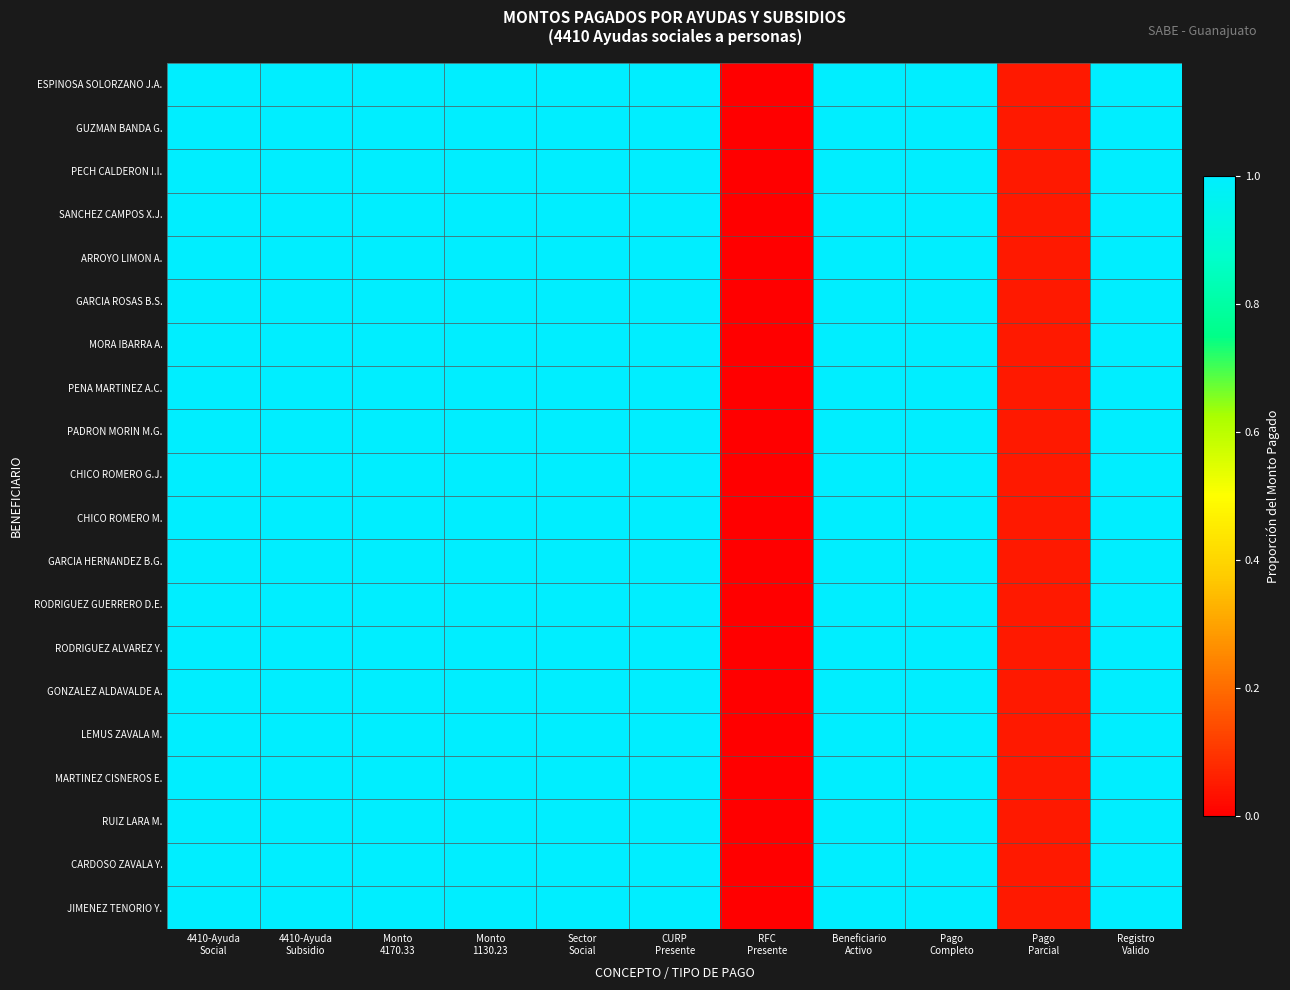

Between Sector Social and RFC Presente, which series saw the biggest shift?

ESPINOSA SOLORZANO J.A.